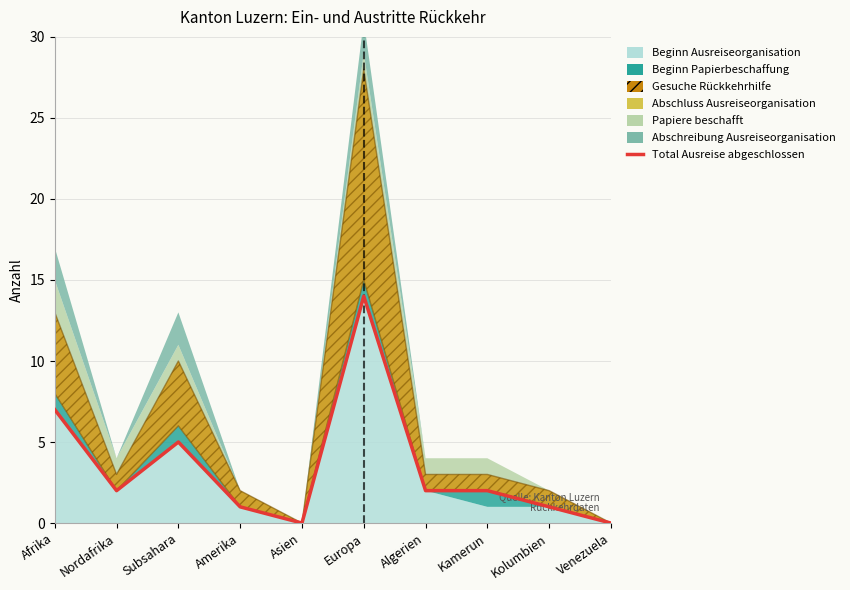

Approximately how many times larger is the value at Subsahara compared to Kolumbien?

5.0